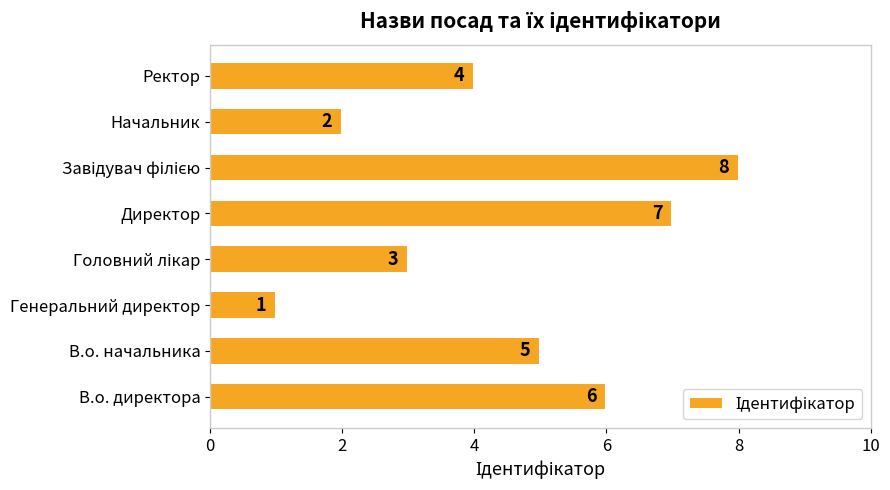

Between Ректор and В.о. начальника, which is larger?

В.о. начальника